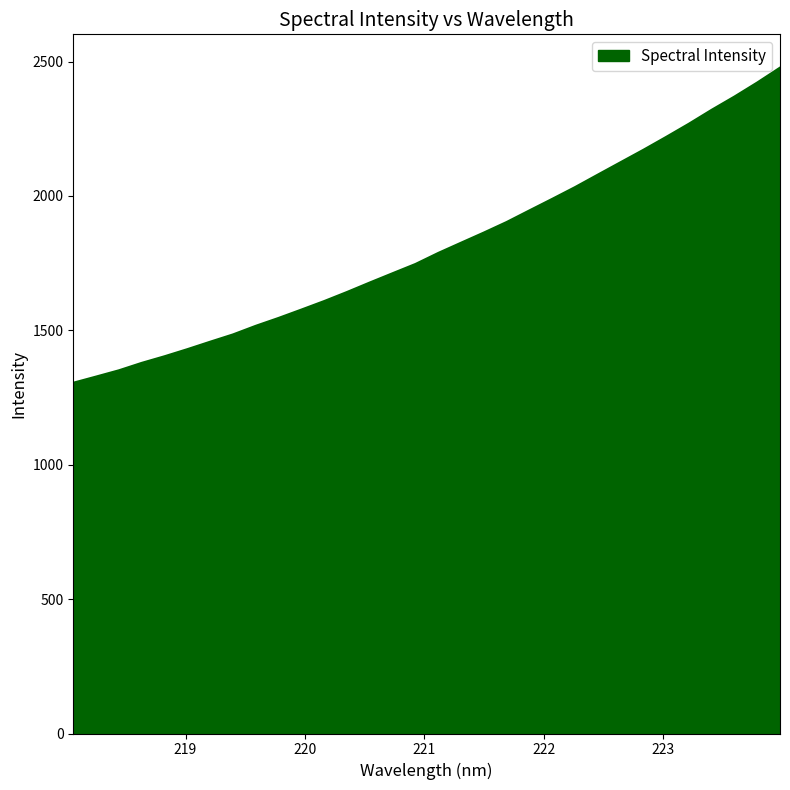

What is the smallest value displayed?

1304.9